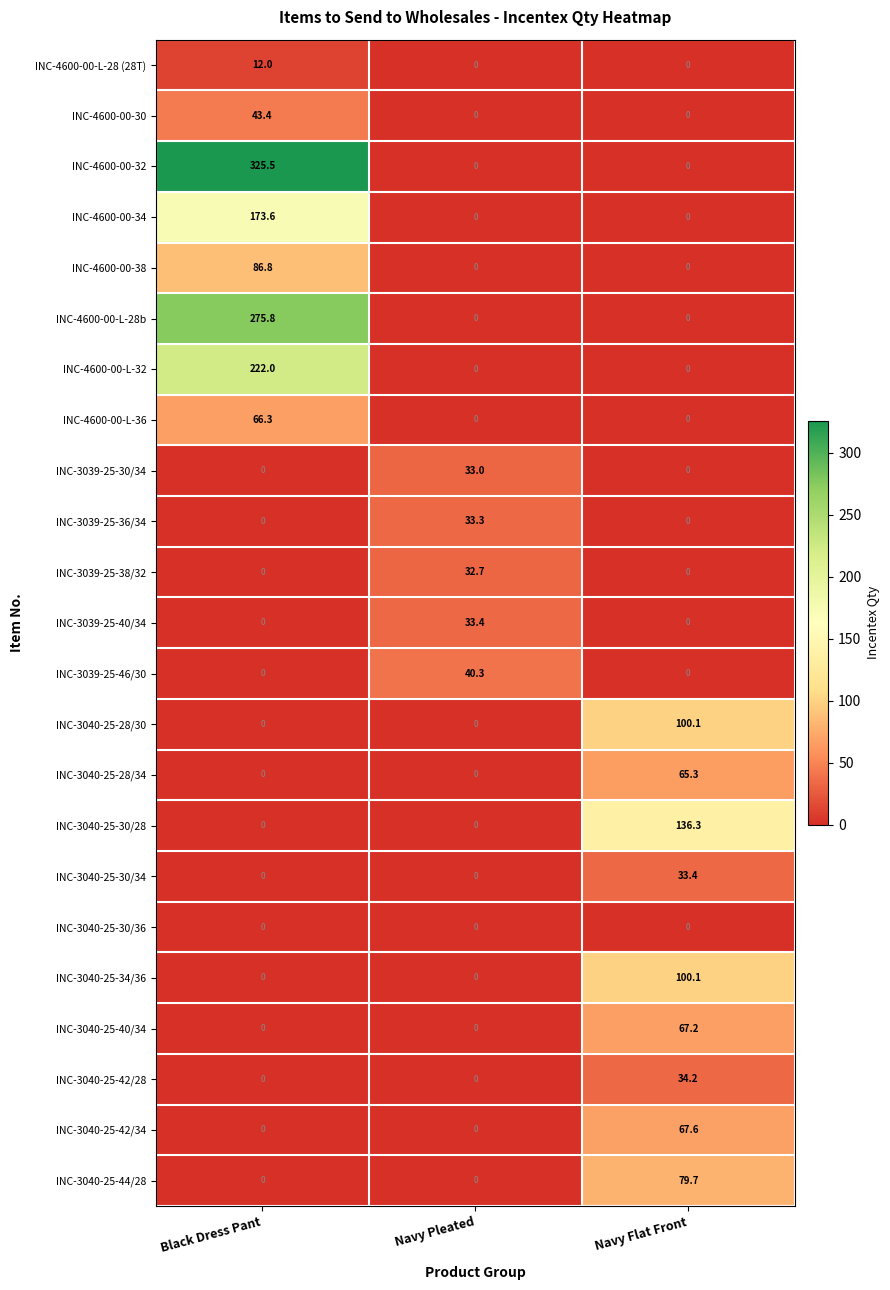

What is the total value across all series at Navy Pleated?

172.7